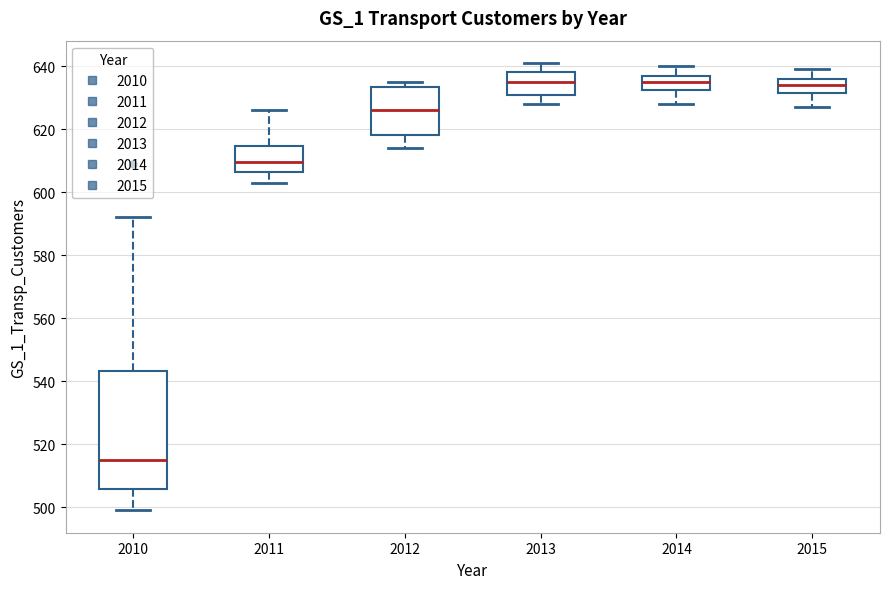

Comparing the boxes themselves (not the whiskers), which one is the tallest?

2010